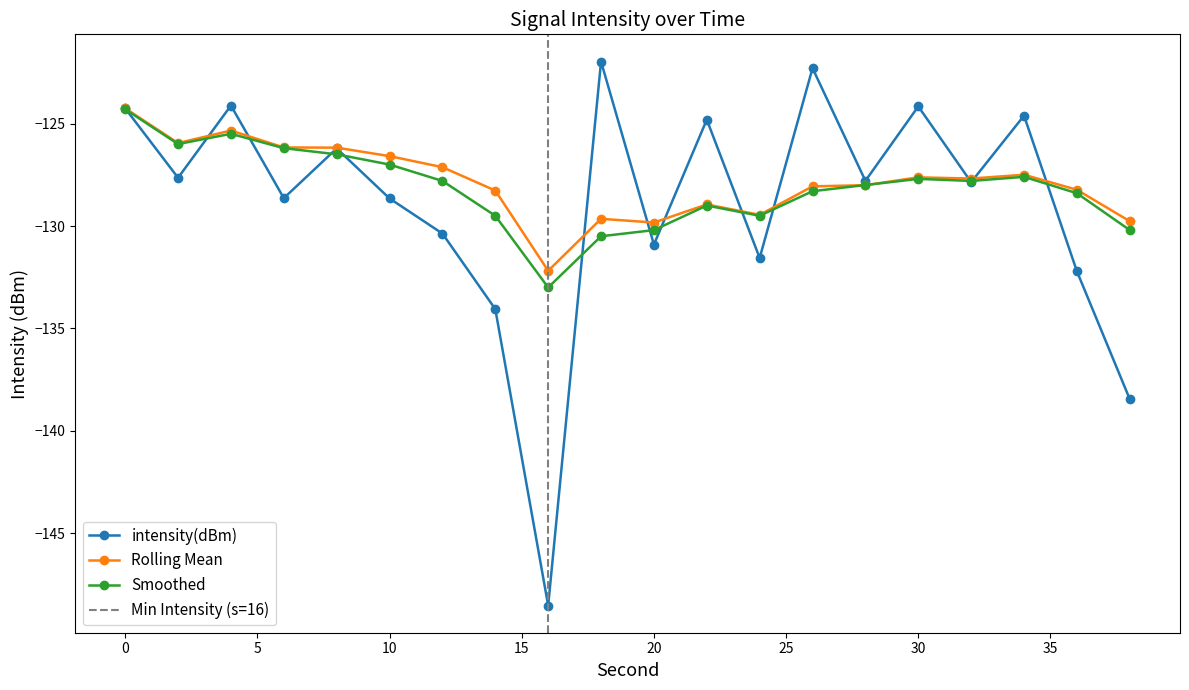

True or false: rolling_mean has a value of -55.4 at 2.

False